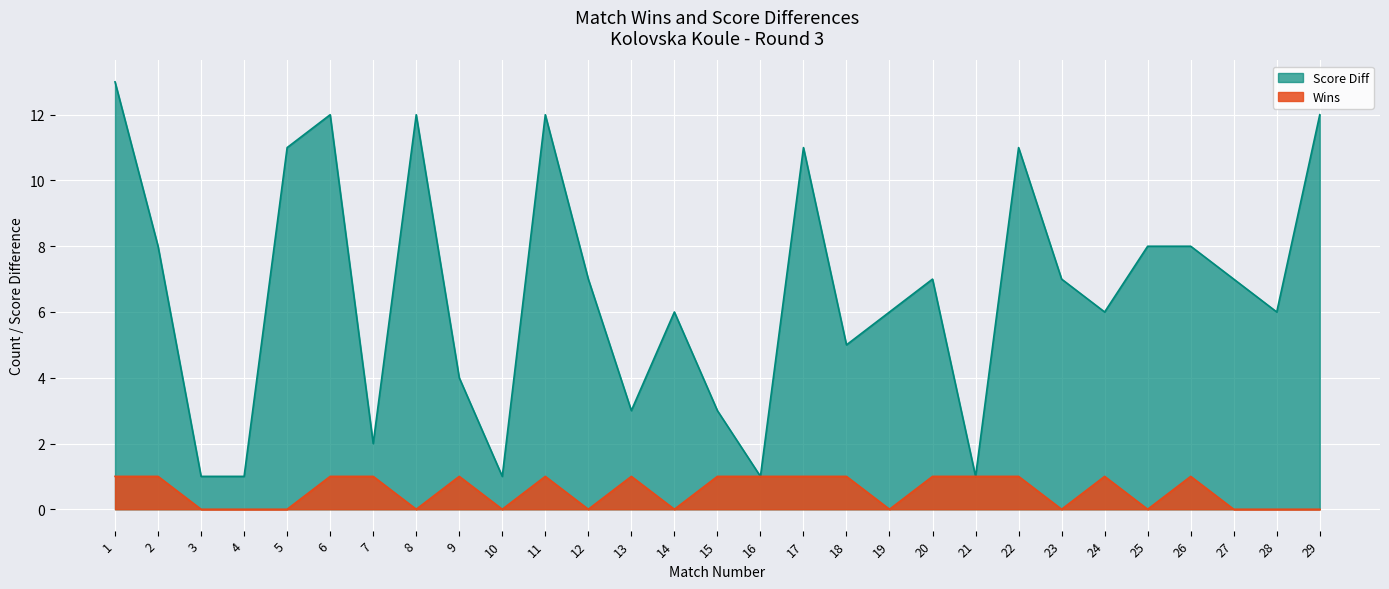

True or false: Score Diff and Wins intersect in this chart.

False